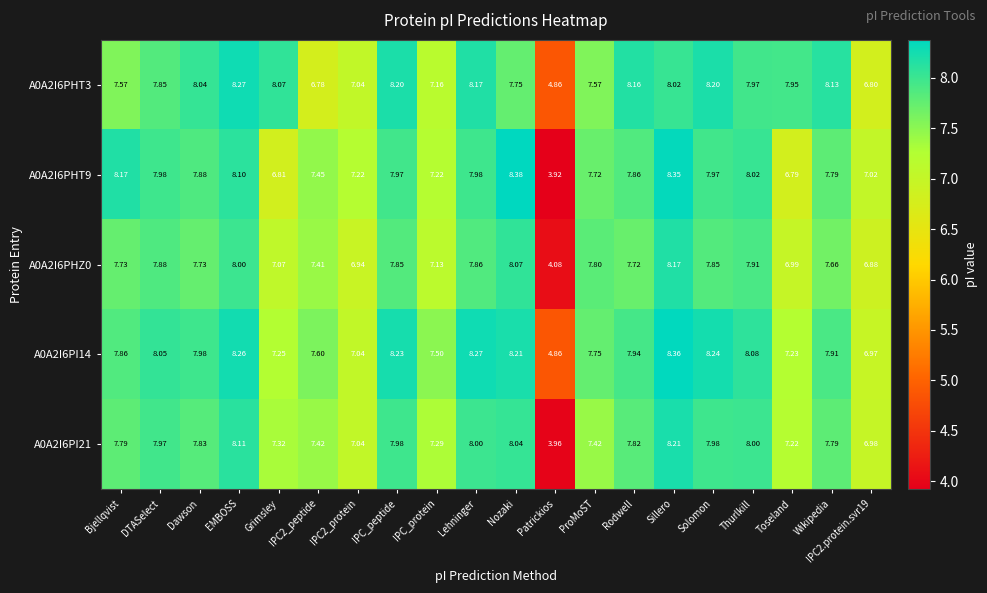

How many data points does each series have?

20